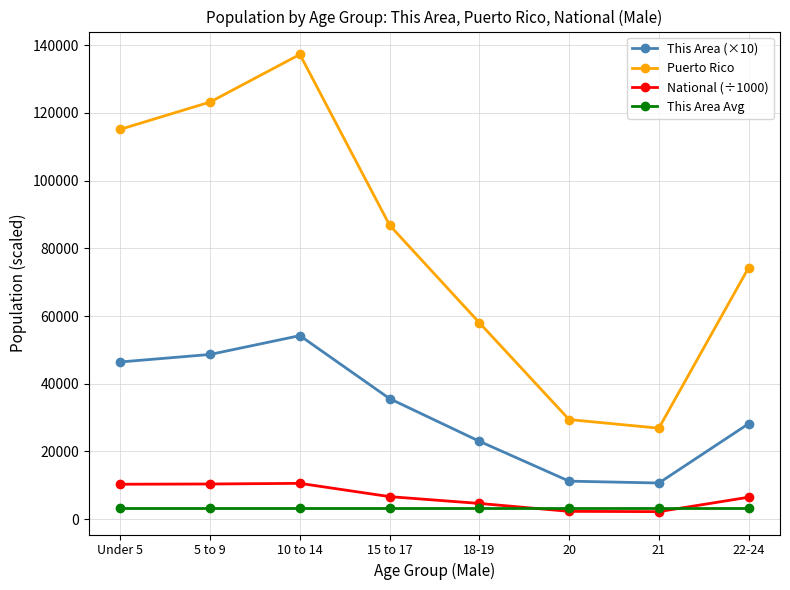

True or false: Puerto Rico and This Area Avg cross at least once.

False